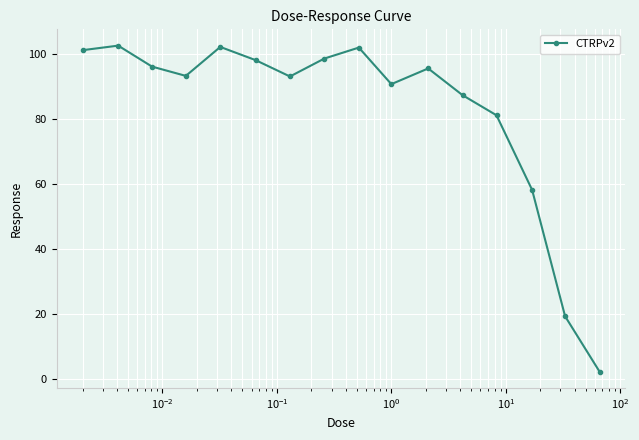

How many points are higher than both their immediate neighbors (excluding endpoints)?

4